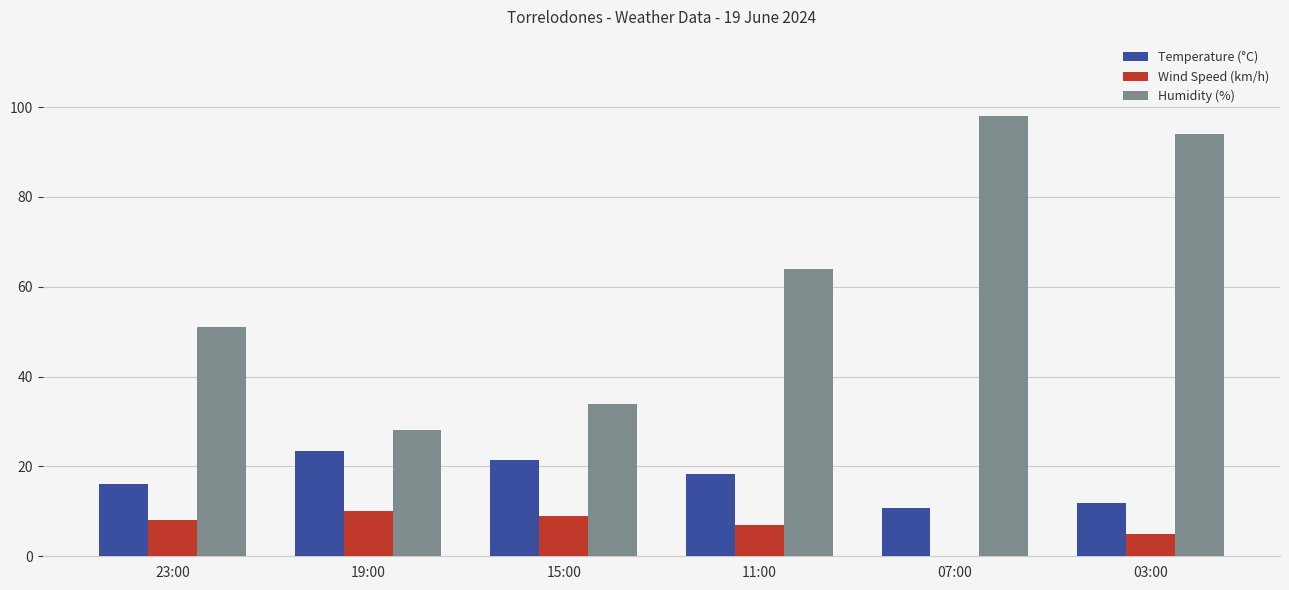

Count the number of categories in the chart.

6